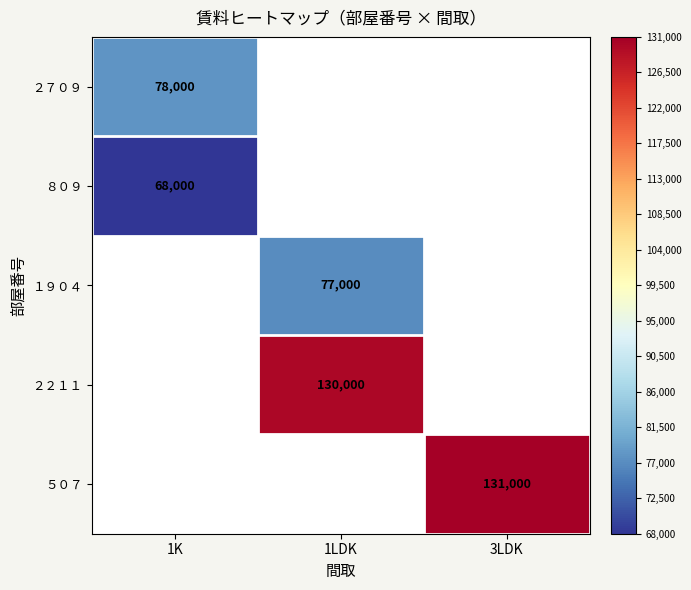

Which has a higher value, 1K or 1LDK?

1LDK